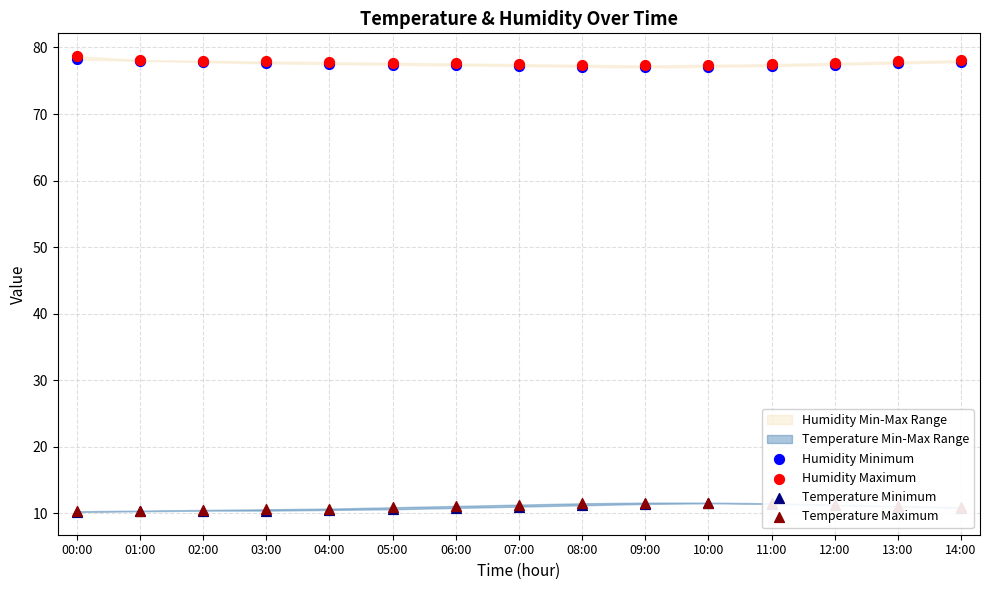

Is the value of Humidity Maximum at 03:00 greater than the value of Temperature Minimum at 13:00?

Yes